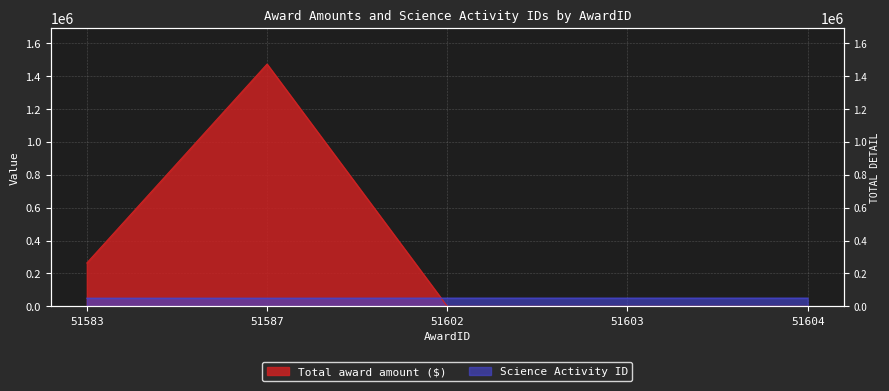

Between 51583 and 51604, which is larger?

51583